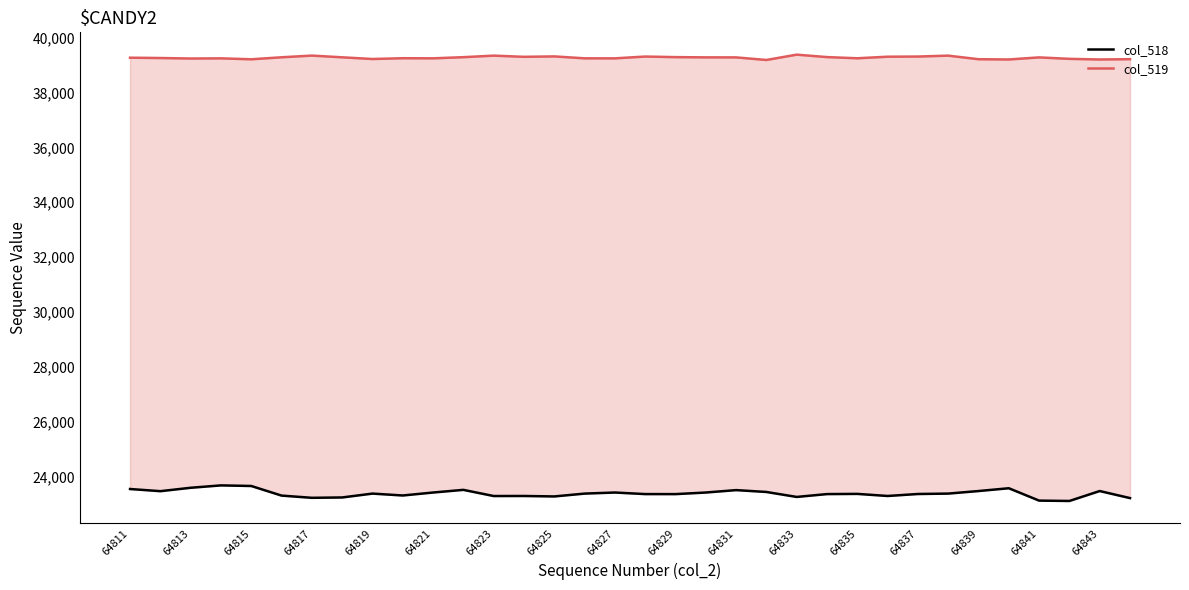

Read the col_519 value at 19.

39279